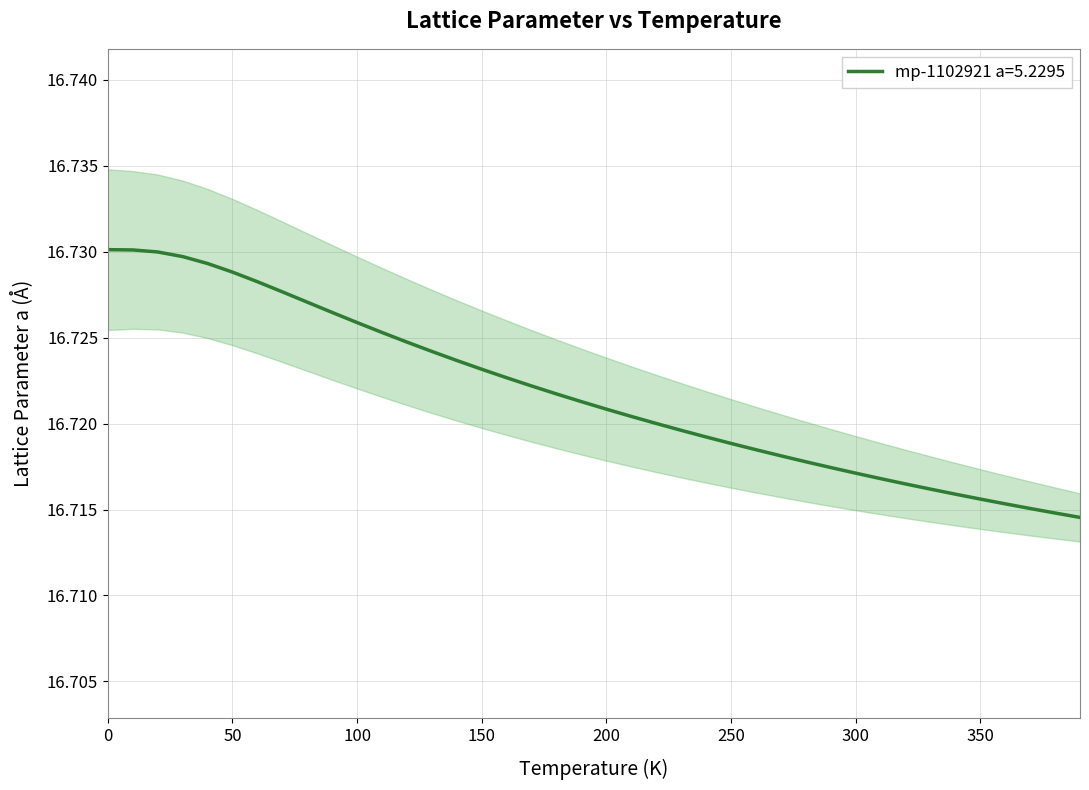

Reading left to right, list all the values displayed in this chart.

0.0=16.7	10.0=16.7	20.0=16.7	30.0=16.7	40.0=16.7	50.0=16.7	60.0=16.7	70.0=16.7	80.0=16.7	90.0=16.7	100.0=16.7	110.0=16.7	120.0=16.7	130.0=16.7	140.0=16.7	150.0=16.7	160.0=16.7	170.0=16.7	180.0=16.7	190.0=16.7	200.0=16.7	210.0=16.7	220.0=16.7	230.0=16.7	240.0=16.7	250.0=16.7	260.0=16.7	270.0=16.7	280.0=16.7	290.0=16.7	300.0=16.7	310.0=16.7	320.0=16.7	330.0=16.7	340.0=16.7	350.0=16.7	360.0=16.7	370.0=16.7	380.0=16.7	390.0=16.7